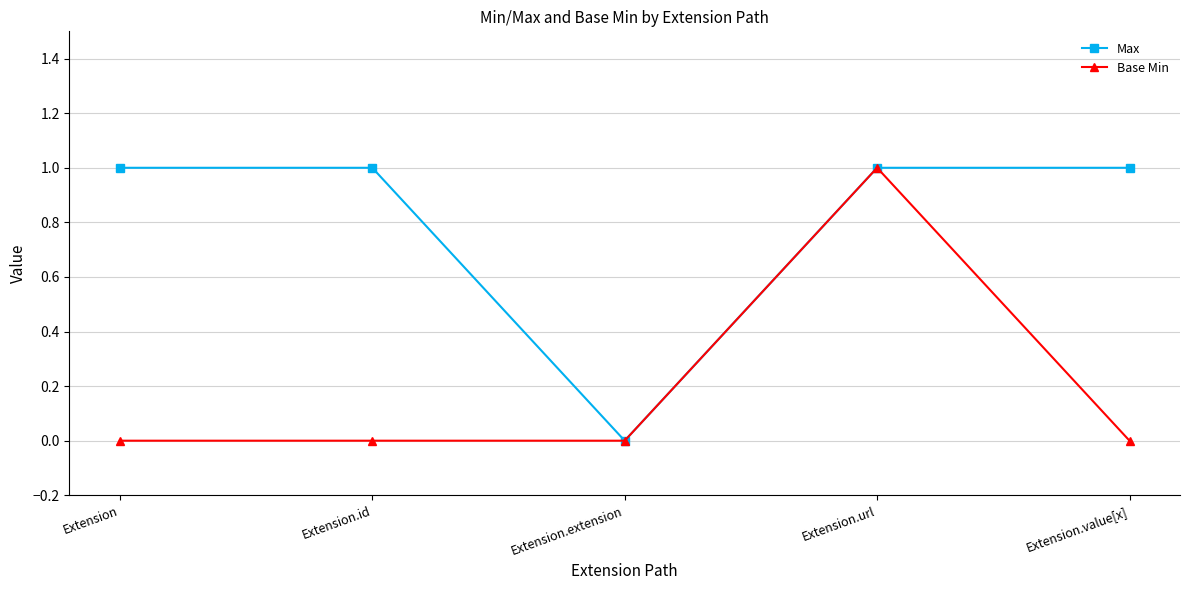

List the series in order of their overall mean, lowest first.

Base Min, Max